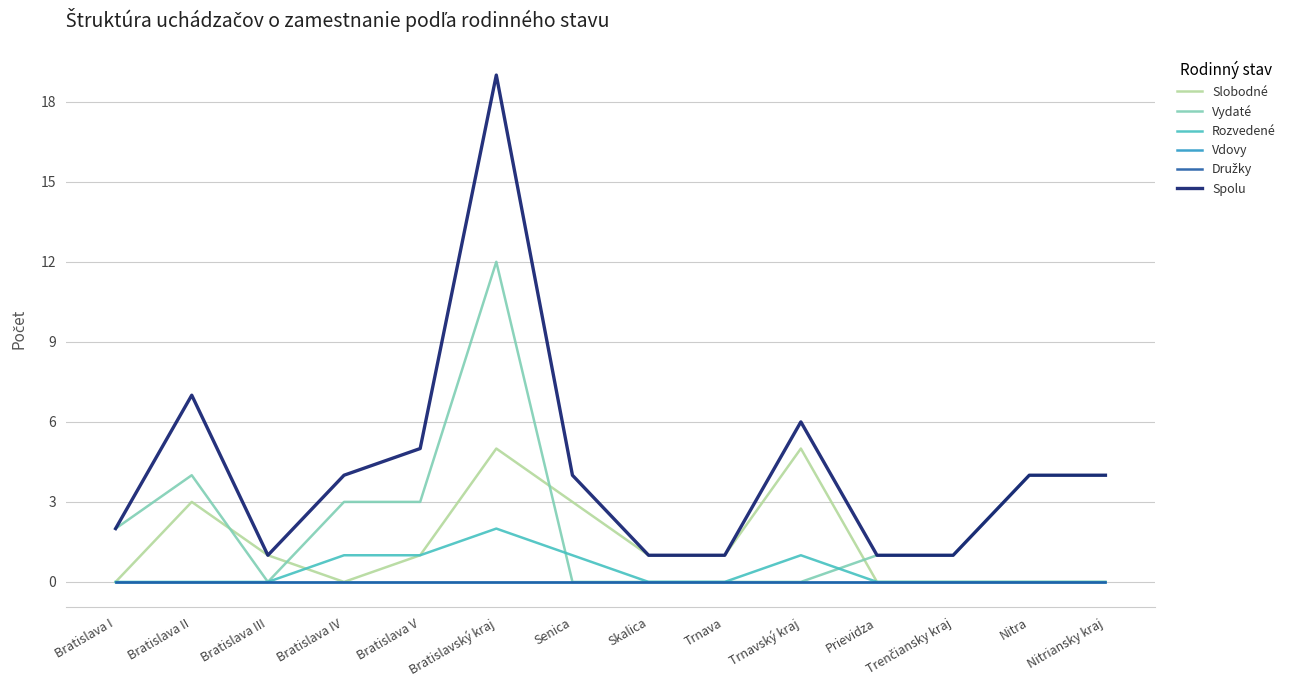

Does the chart have visible grid lines?

Yes